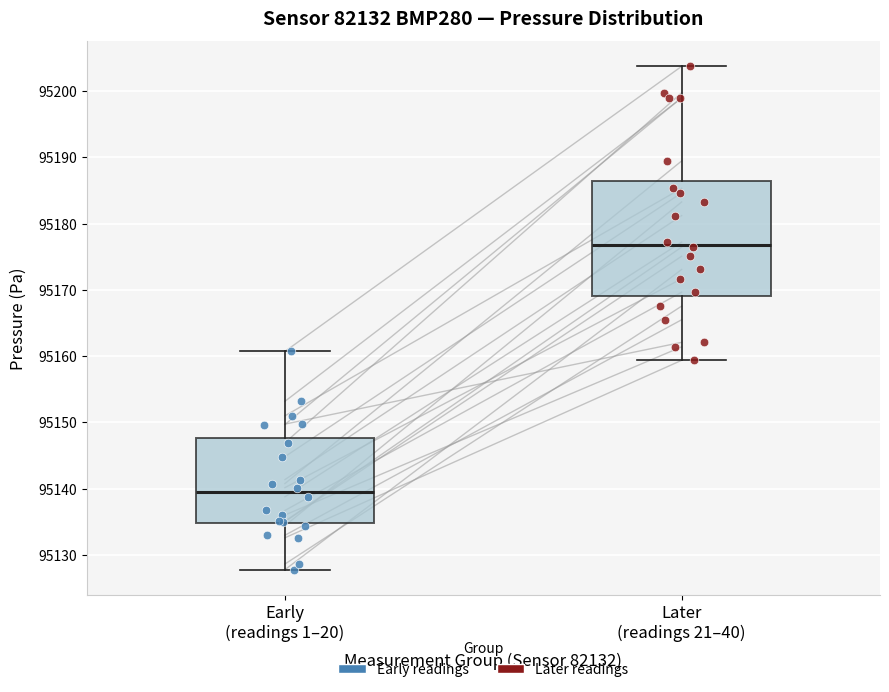

Which box has the lowest median line?

Early (readings 1–20)